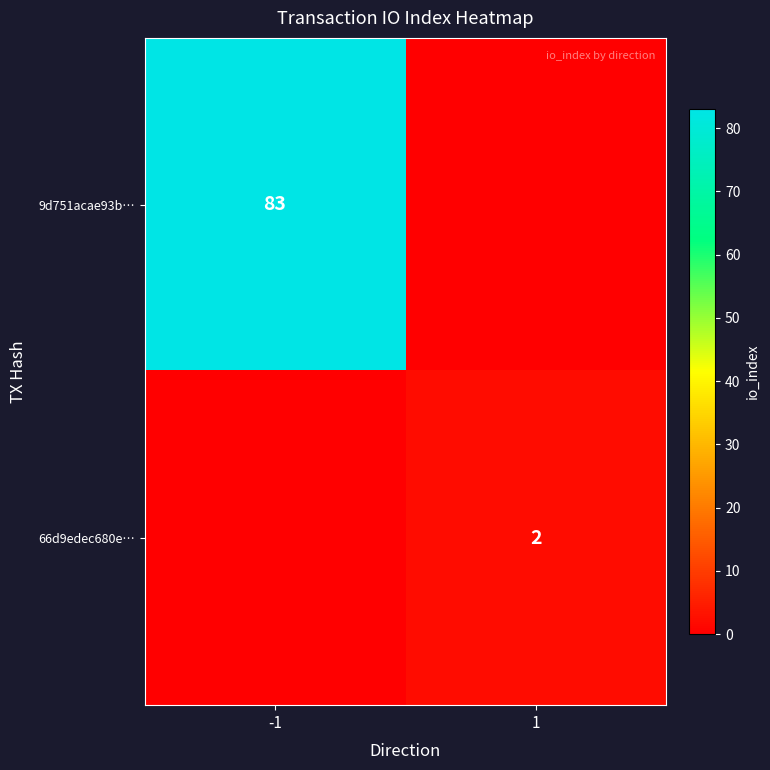

The value of 66d9edec680e… at 1 is 3. True or false?

False